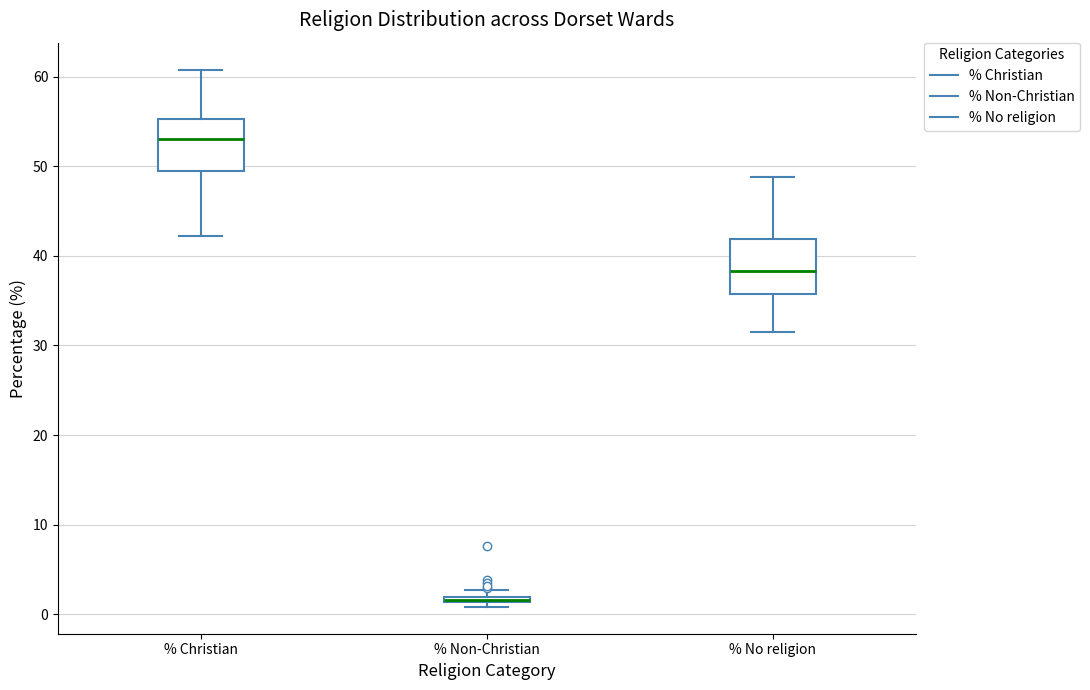

Where does the lower whisker of the box for % Christian end on the y-axis? The values are not printed on the chart, so give them approximately, as read against the axis.

42